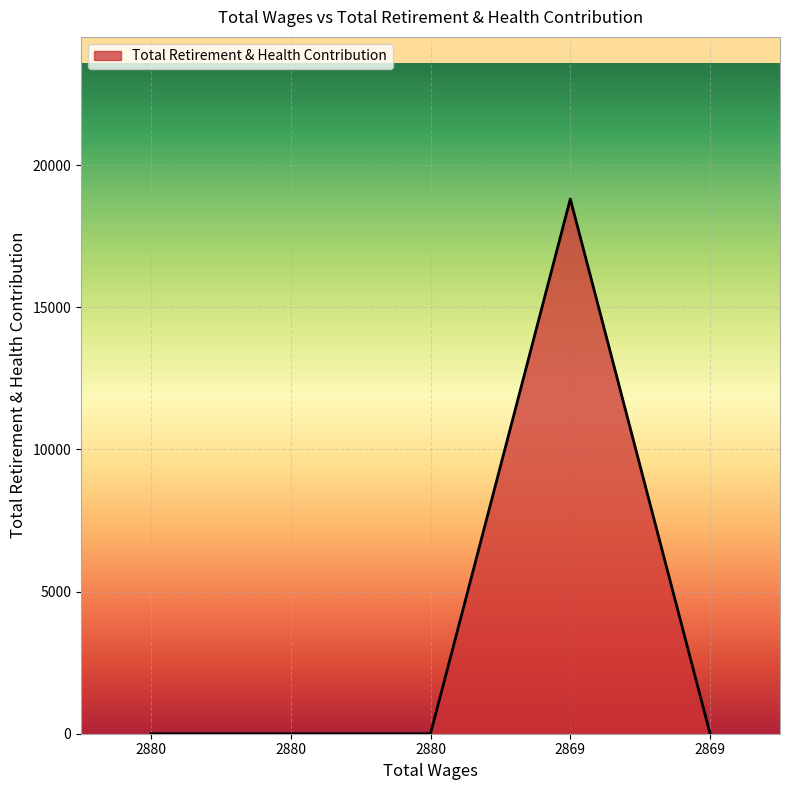

Reading left to right, list all the values displayed in this chart.

0	0	0	18807	0